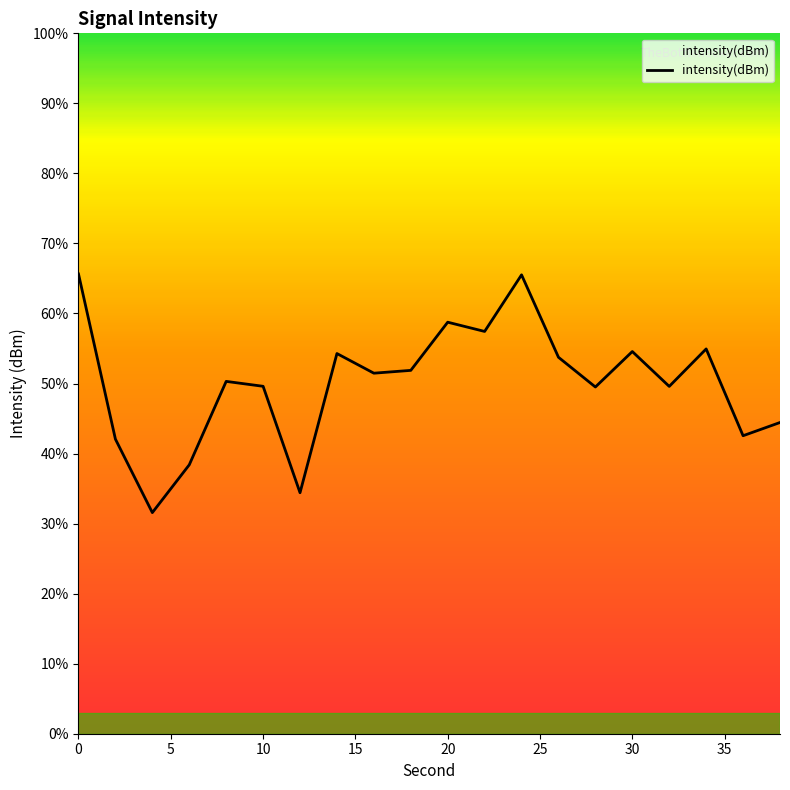

What is the greatest value displayed?

65.6